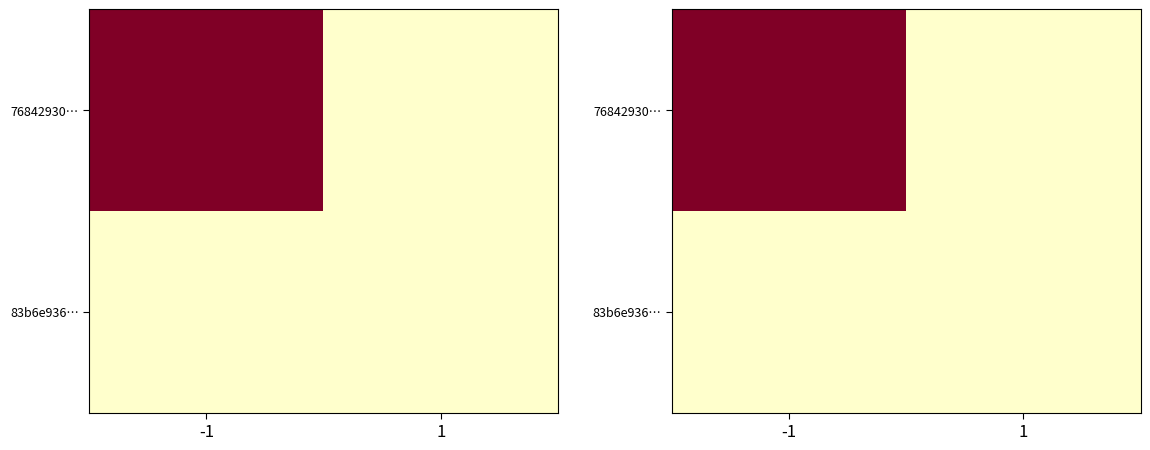

The 76842930… series shows 2 at -1. True or false?

False